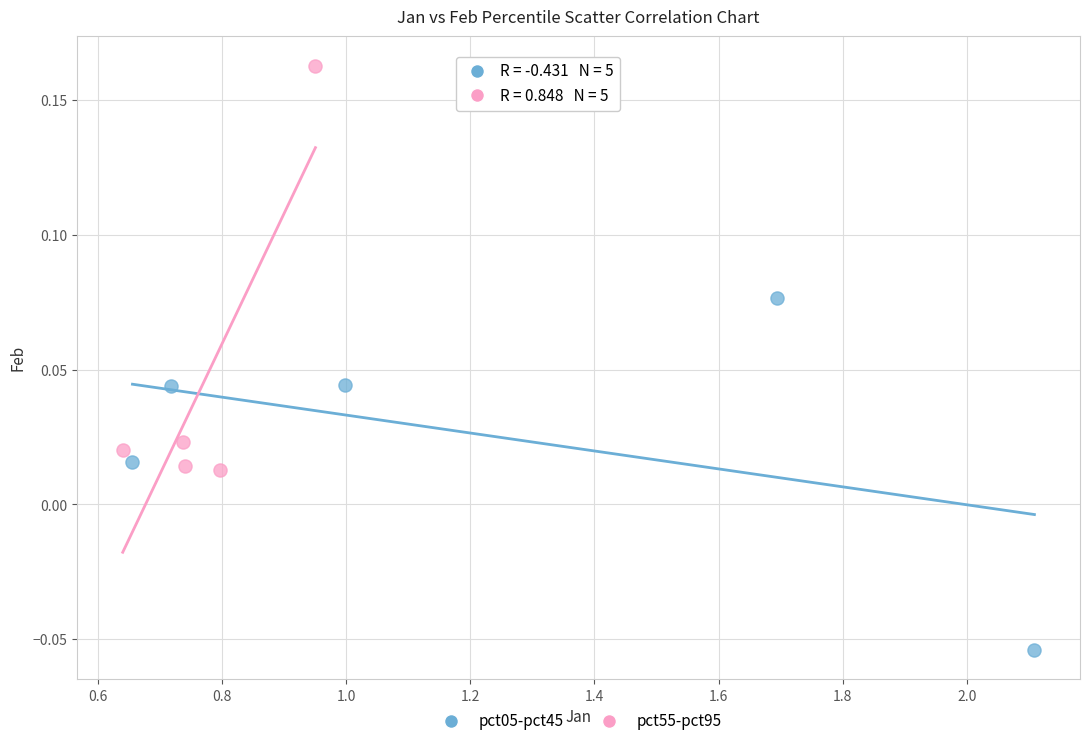

Which series contains the lowest Y value?

pct05-pct45